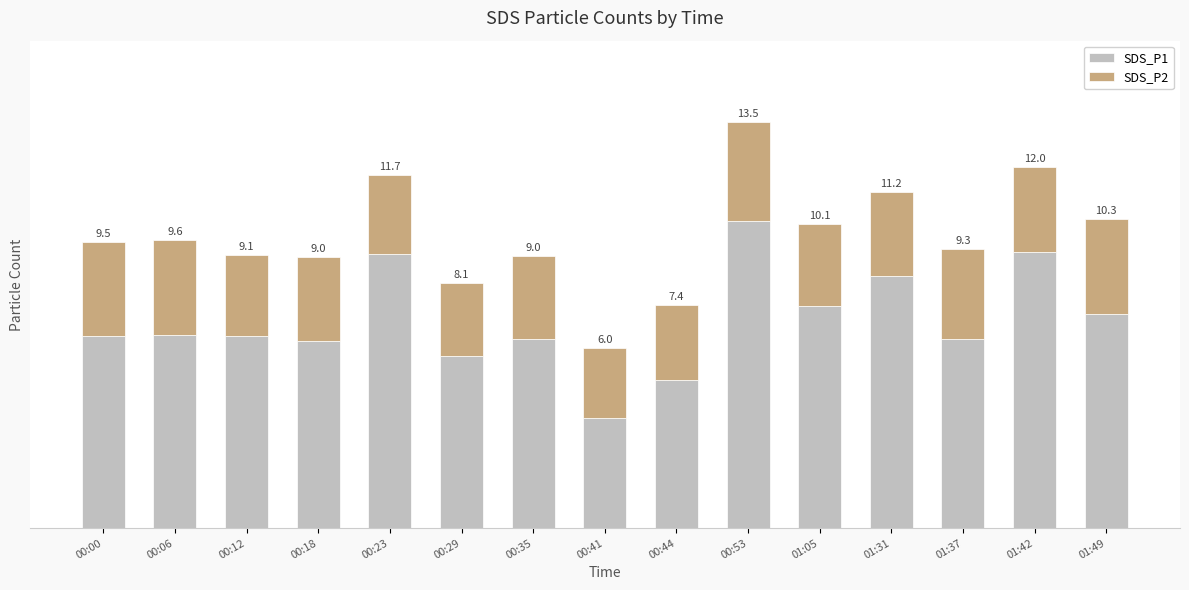

At which label does SDS_P1 reach its peak?

00:53